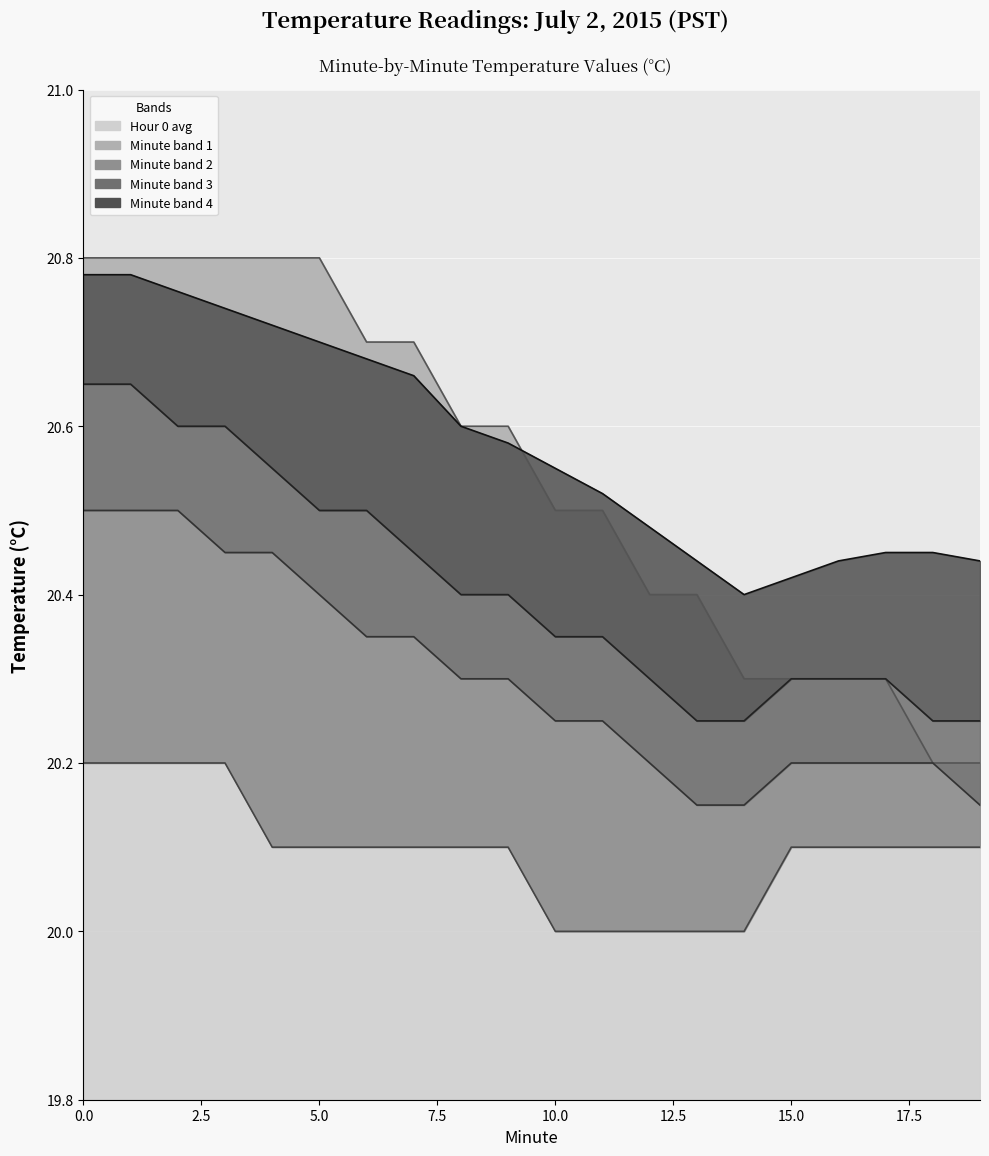

What is the minimum value for Hour 0 avg?

20.2